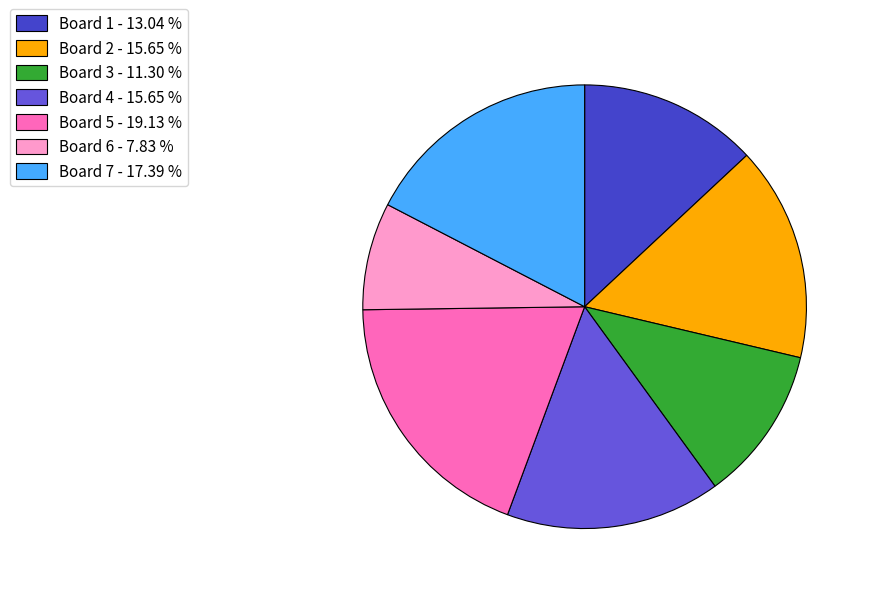

Is there any slice that represents more than half of the pie?

No